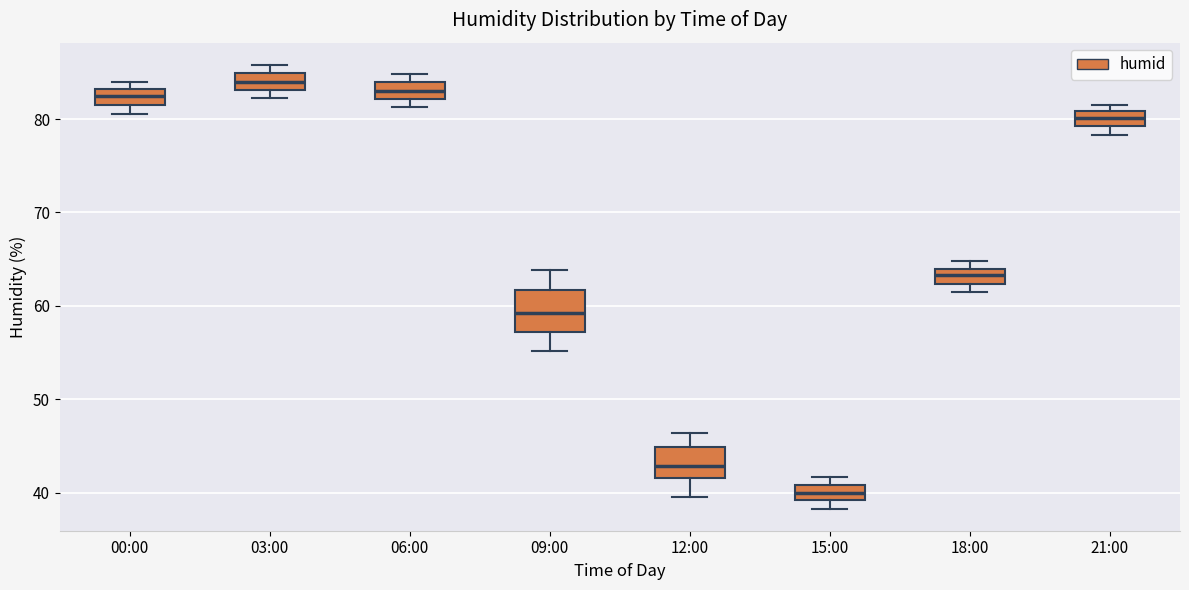

Which box has the highest median line?

03:00